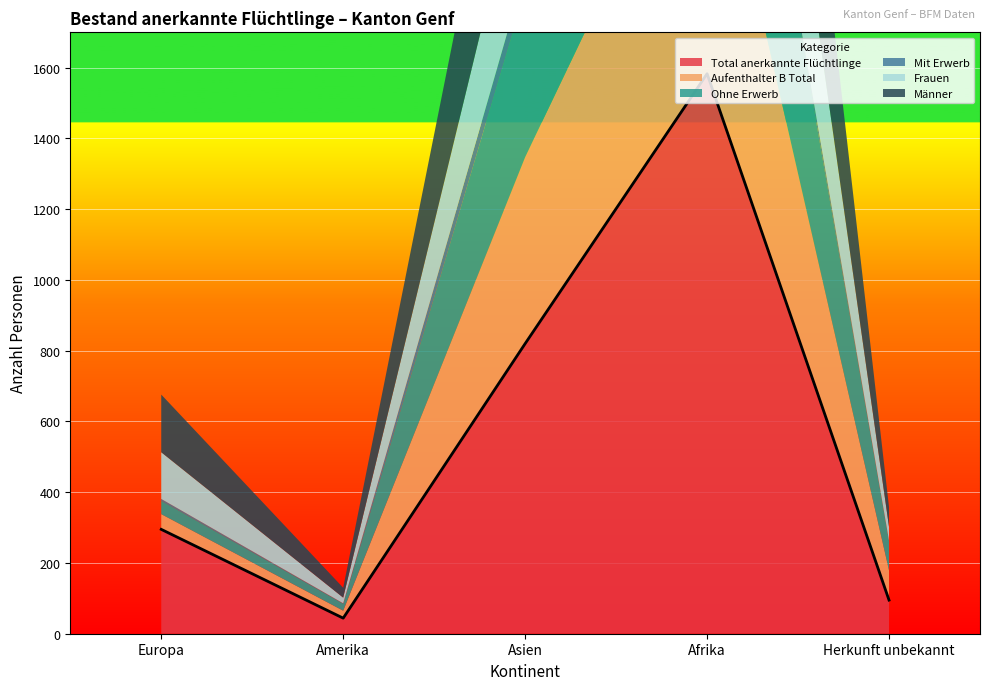

List the labels in order of Total anerkannte Flüchtlinge value, smallest first.

Amerika, Herkunft unbekannt, Europa, Asien, Afrika